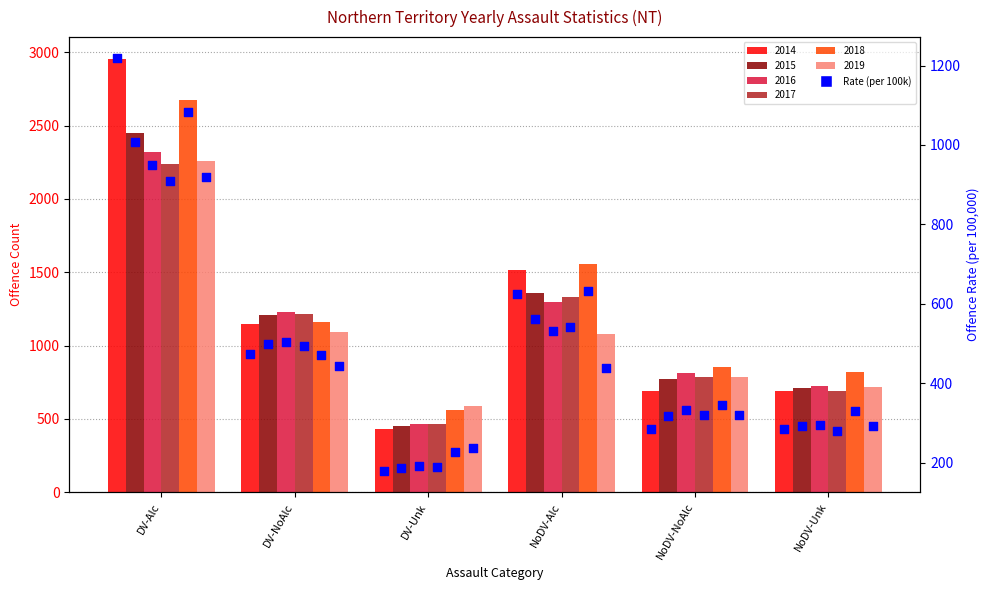

What is the change in value from DV-Alc to DV-Unk?

-1041.6